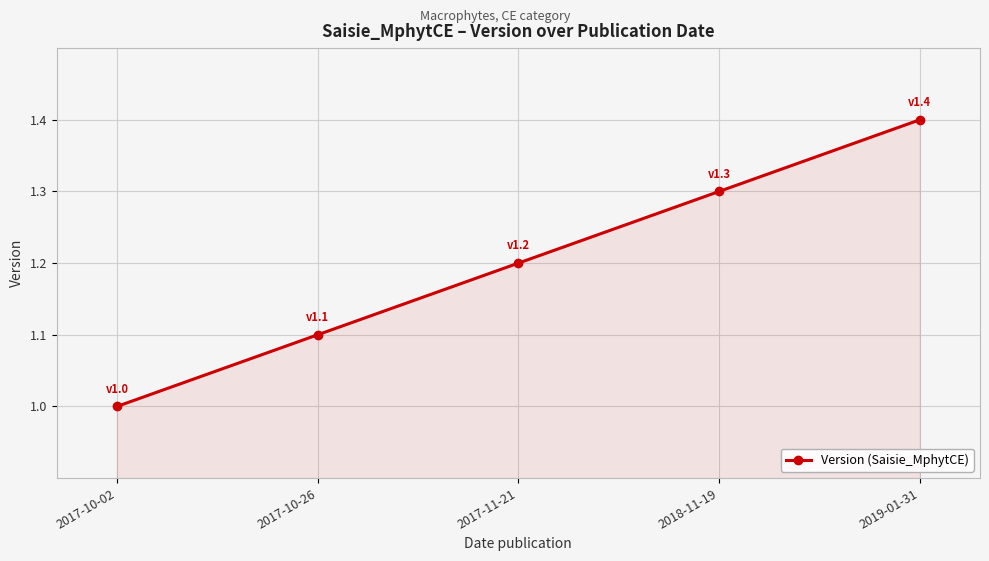

How many lines are shown in the chart?

1